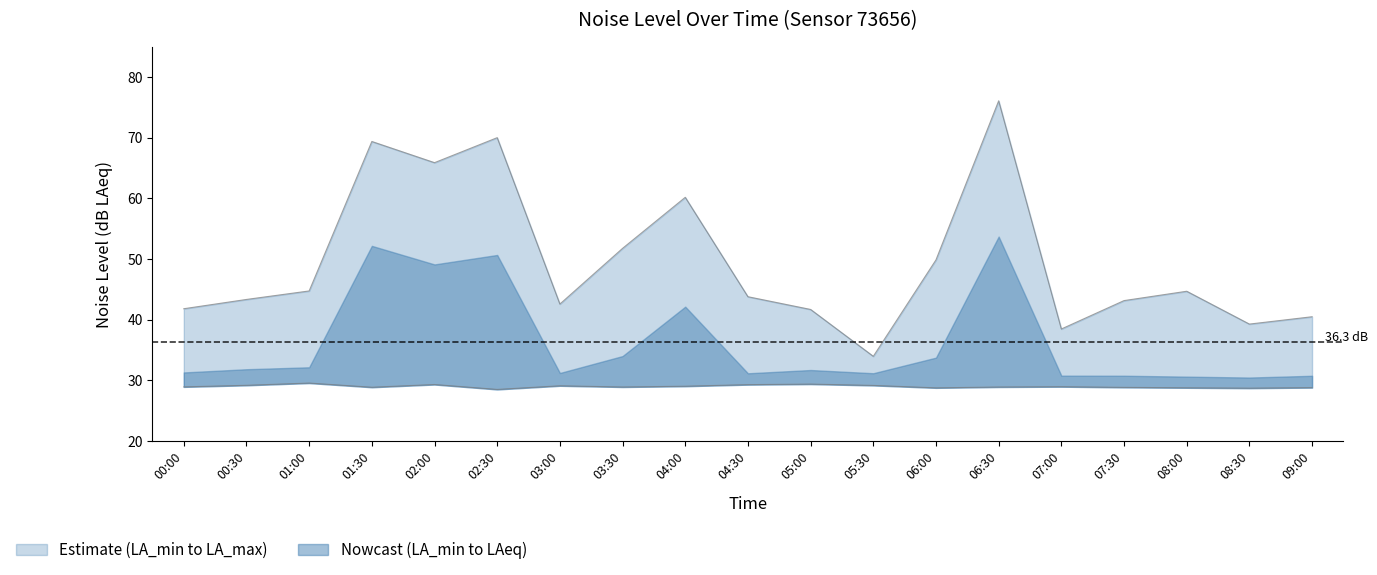

What is the average value of the noise_LA_max series?

49.5